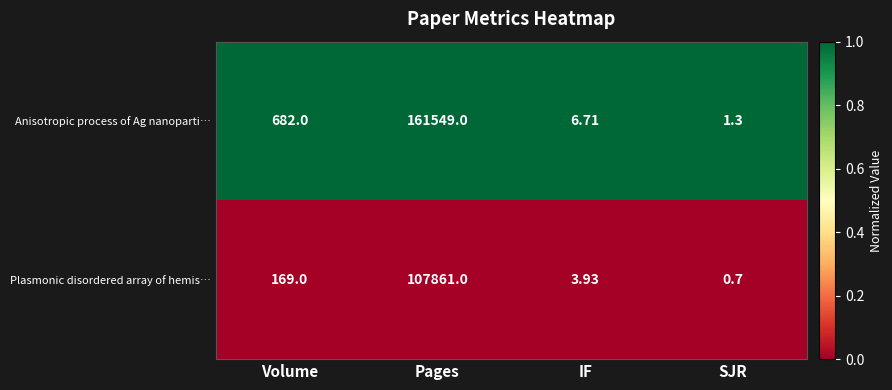

Which series has the widest spread of values?

Anisotropic process of Ag nanoparti…